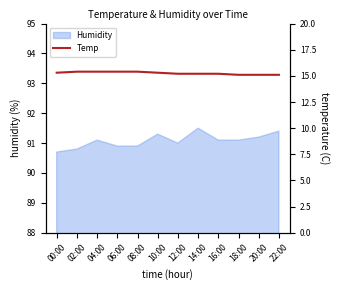

Count the values in the range 15 to 16.

12